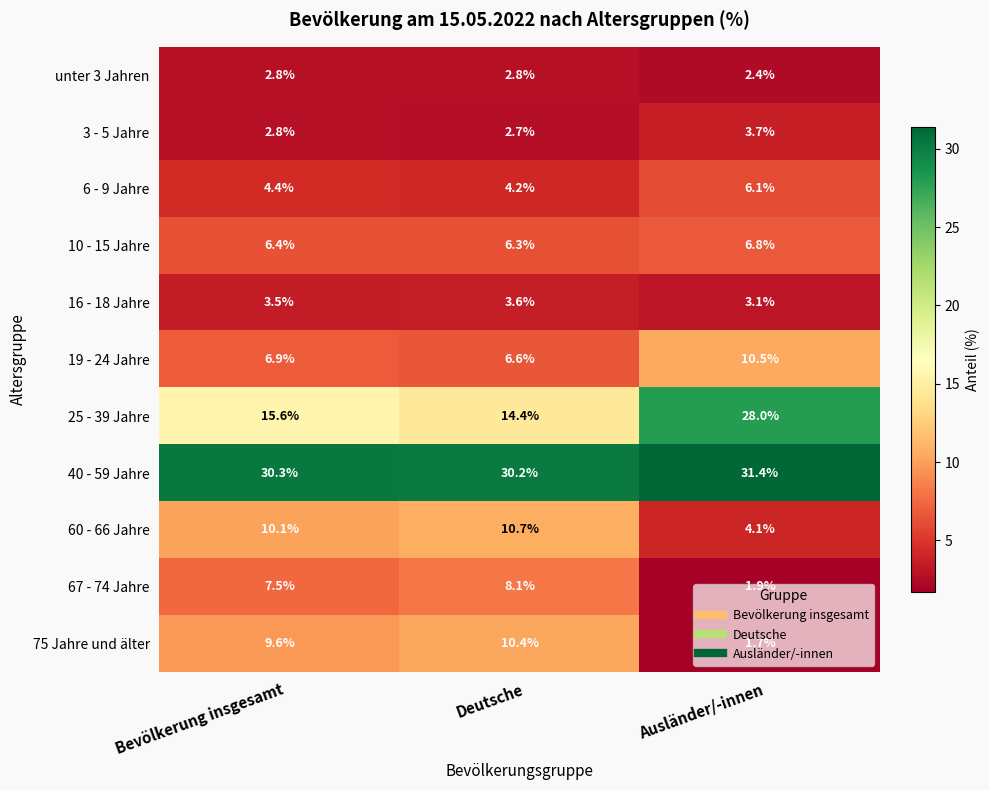

The 3 - 5 Jahre series shows 2.7 at Deutsche. True or false?

True